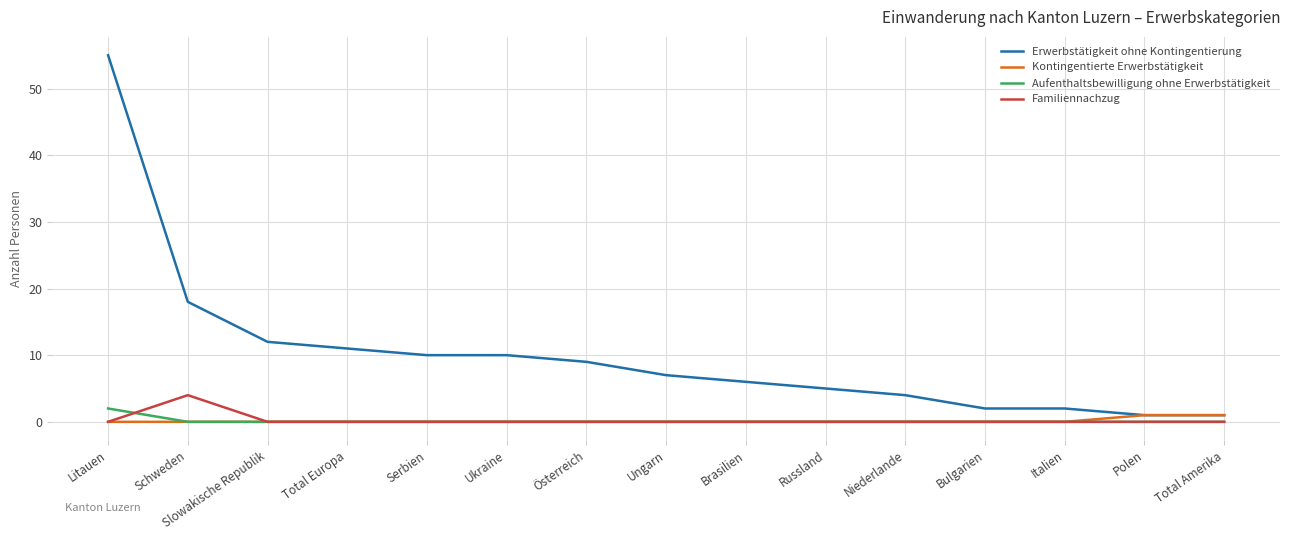

What value does the Erwerbstätigkeit ohne Kontingentierung series have at Schweden?

18